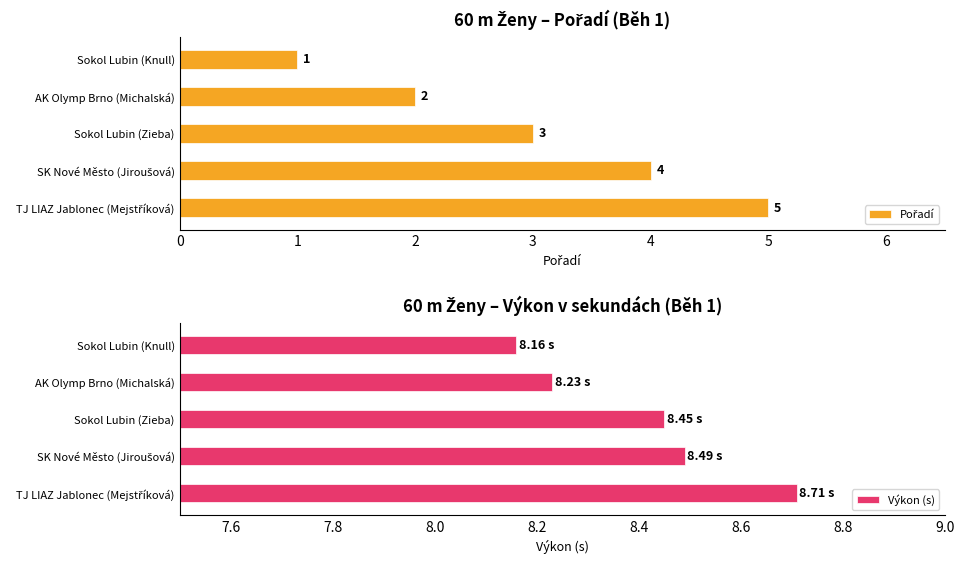

Is it true that Výkon equals 4.7 at SK Nové Město (Jiroušová)?

False